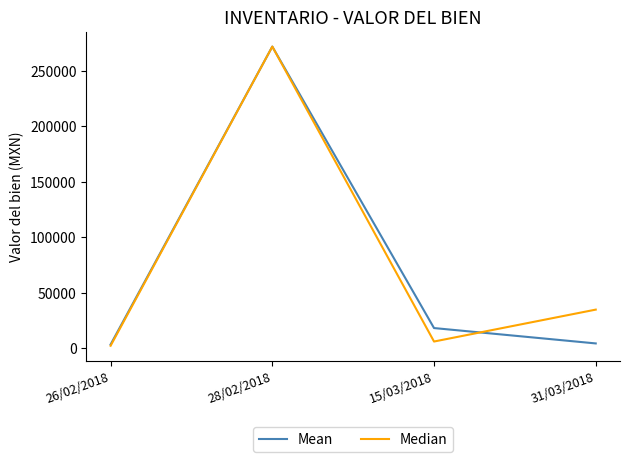

Which series changed the most between 26/02/2018 and 31/03/2018?

Median